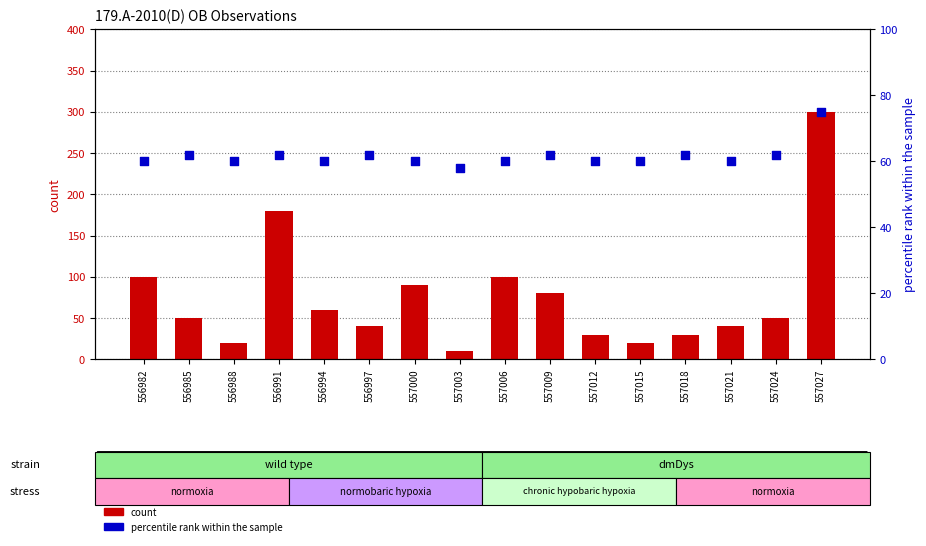

Which series reaches the minimum Y coordinate?

count